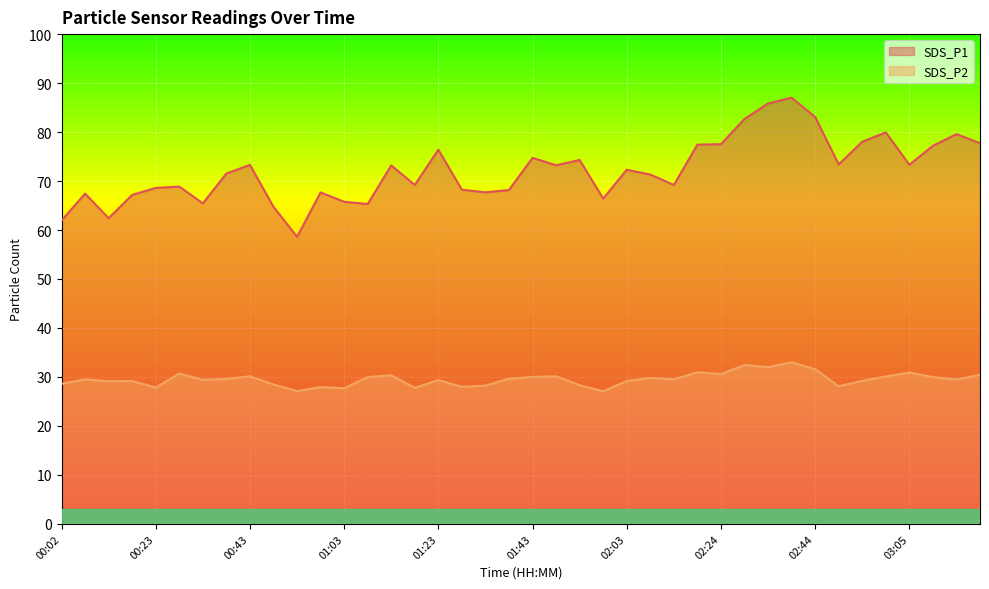

At which label does SDS_P1 reach its peak?

02:39